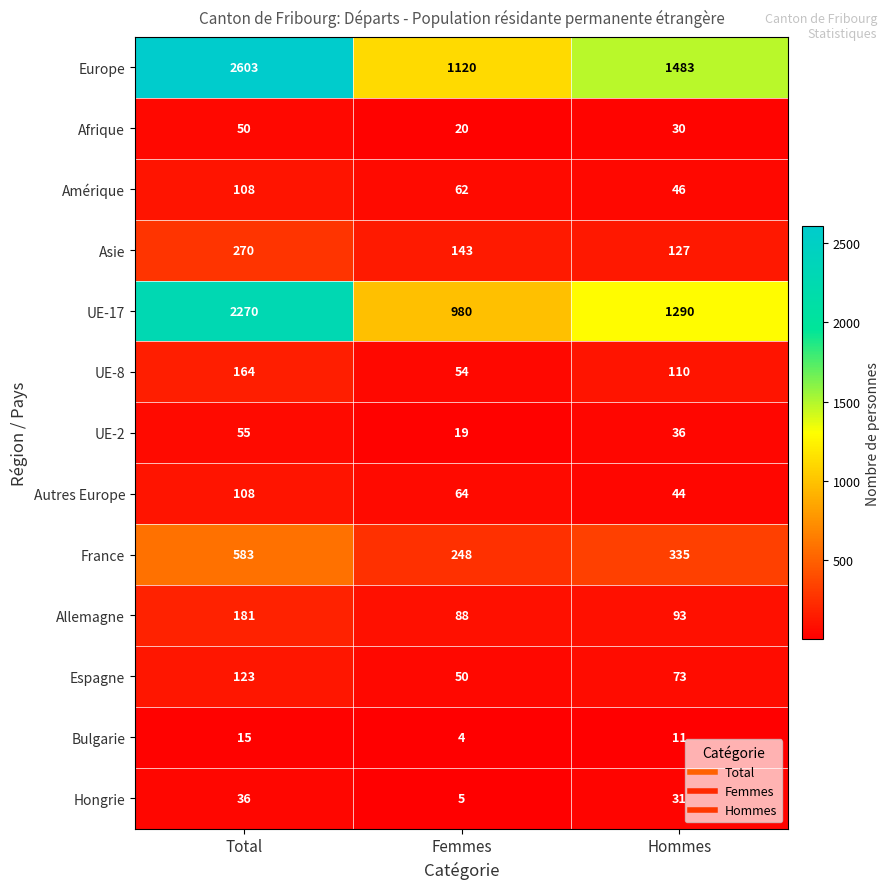

What is the approximate value of Espagne at Total, to the nearest 10?

120